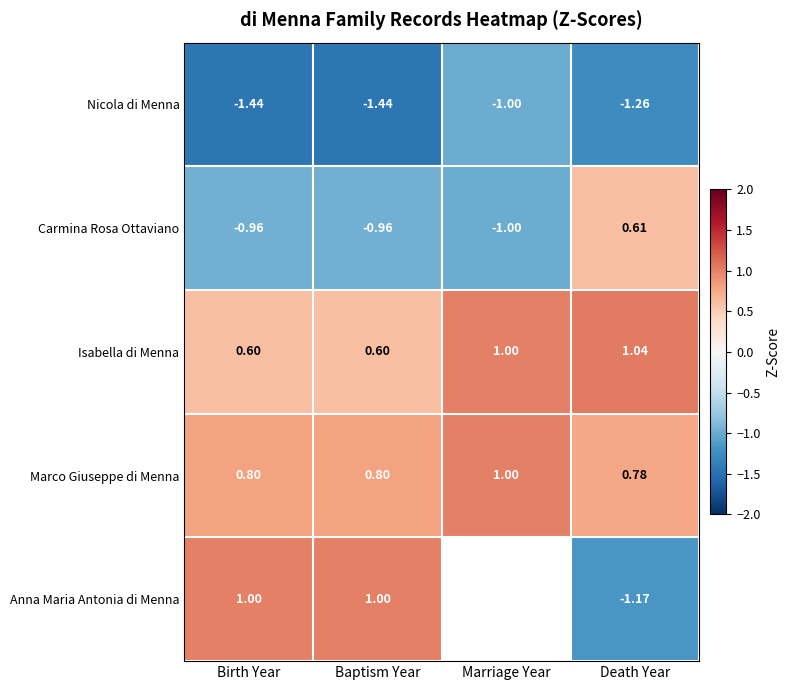

True or false: Carmina Rosa Ottaviano has a value of -1.0 at Birth Year.

True